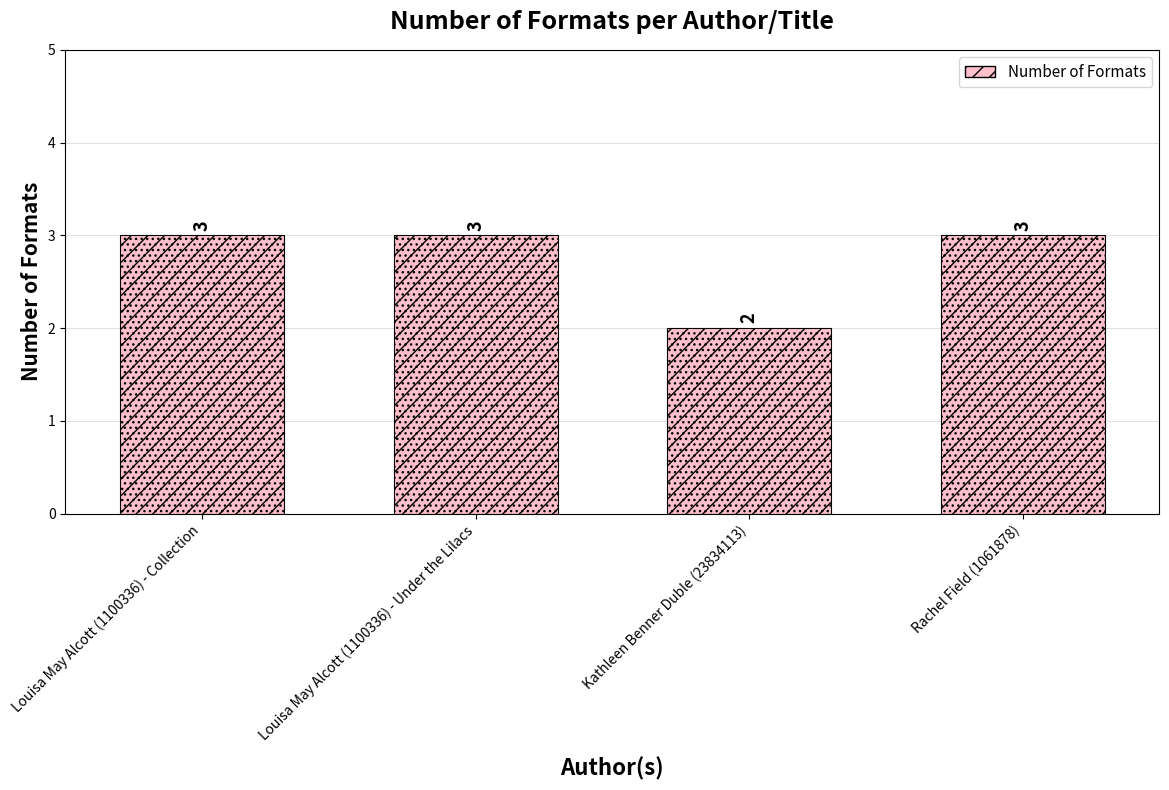

Reading left to right, list all the values displayed in this chart.

3	3	2	3